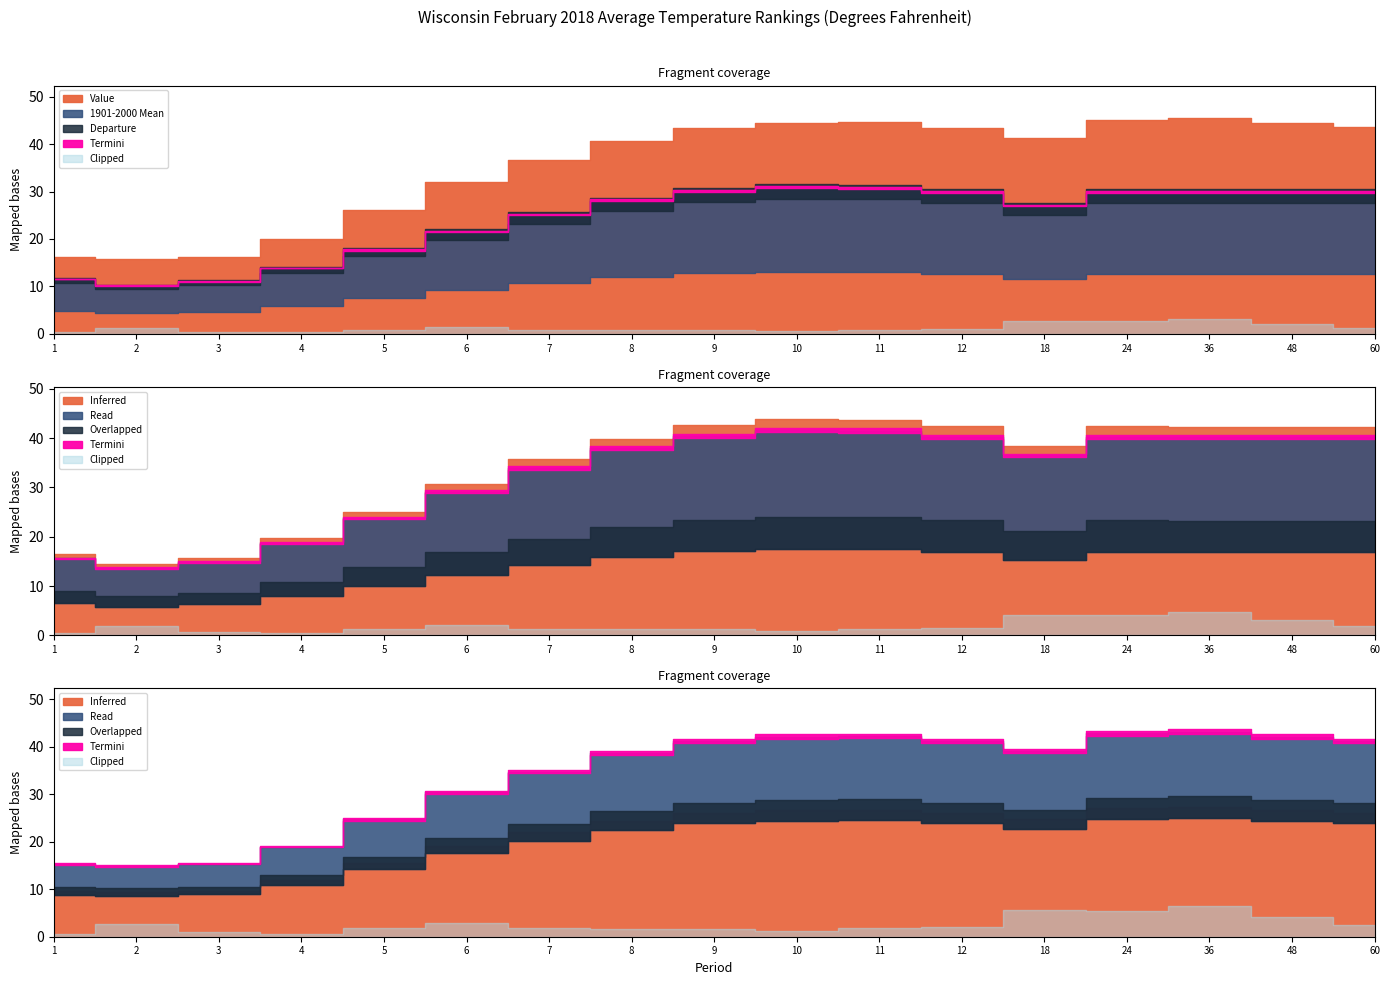

What is the difference between the highest and lowest values at 7?

35.7